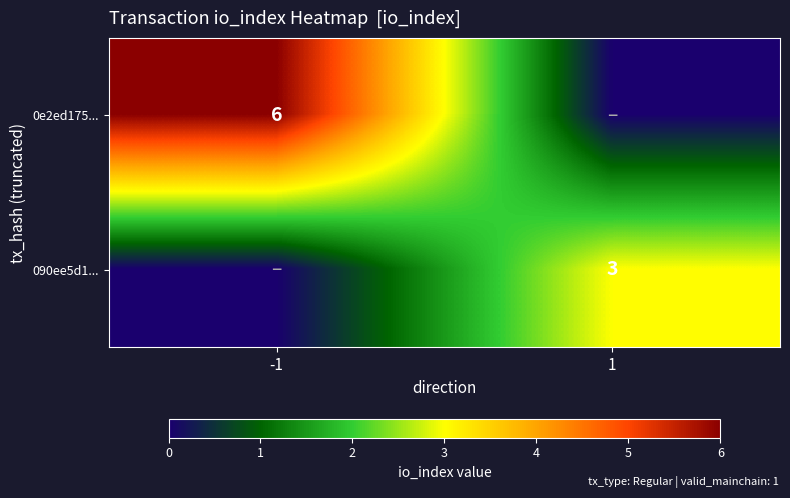

Is it true that 090ee5d1... equals 4 at 1?

False